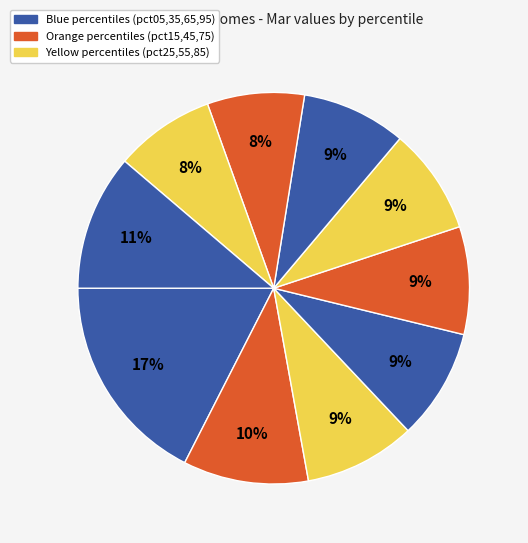

How many slices are in this pie chart?

10